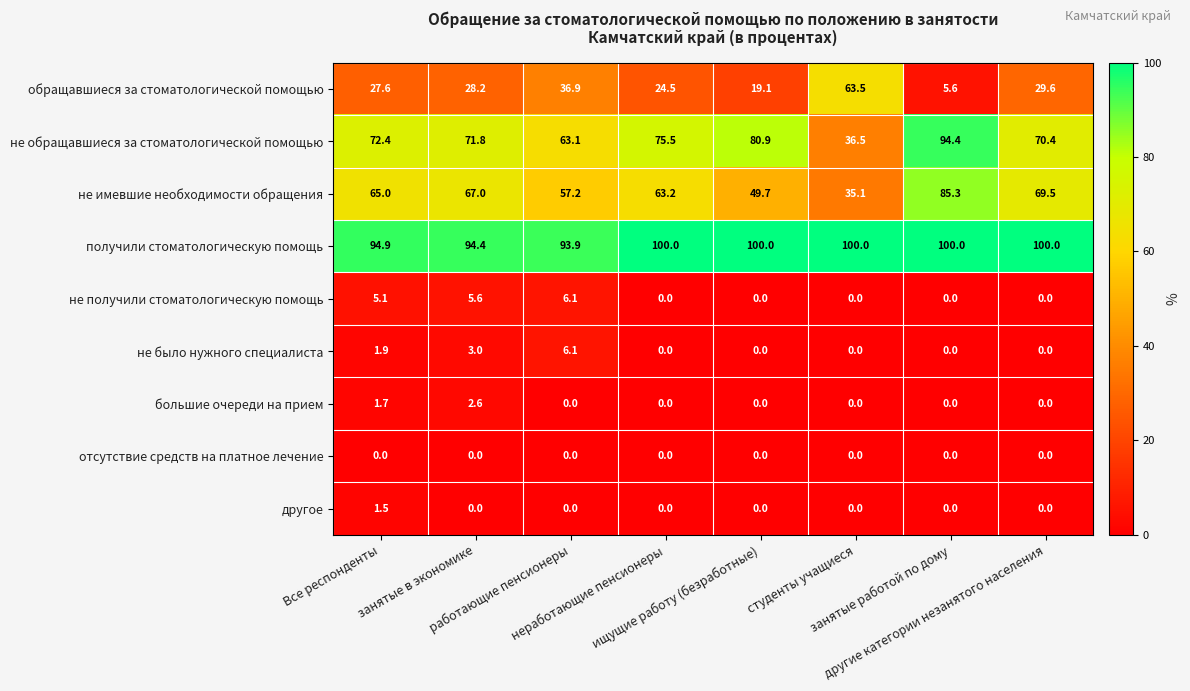

Count the number of data series in this chart.

9